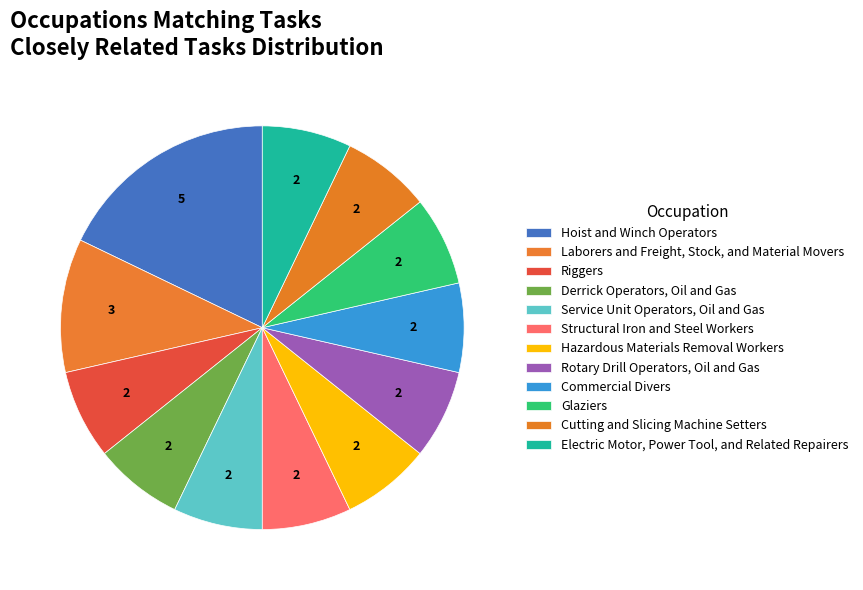

What is the largest slice in the pie chart?

Hoist and Winch Operators